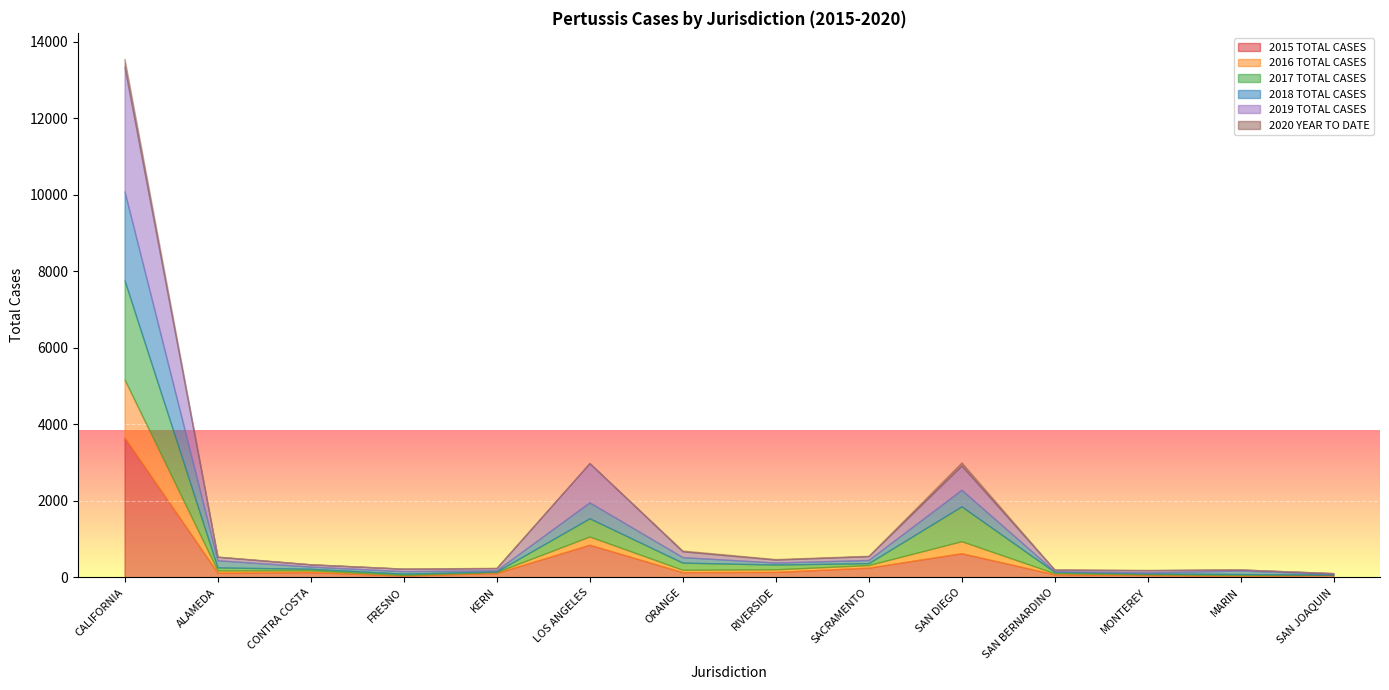

At how many categories does at least one series exceed 2290?

1